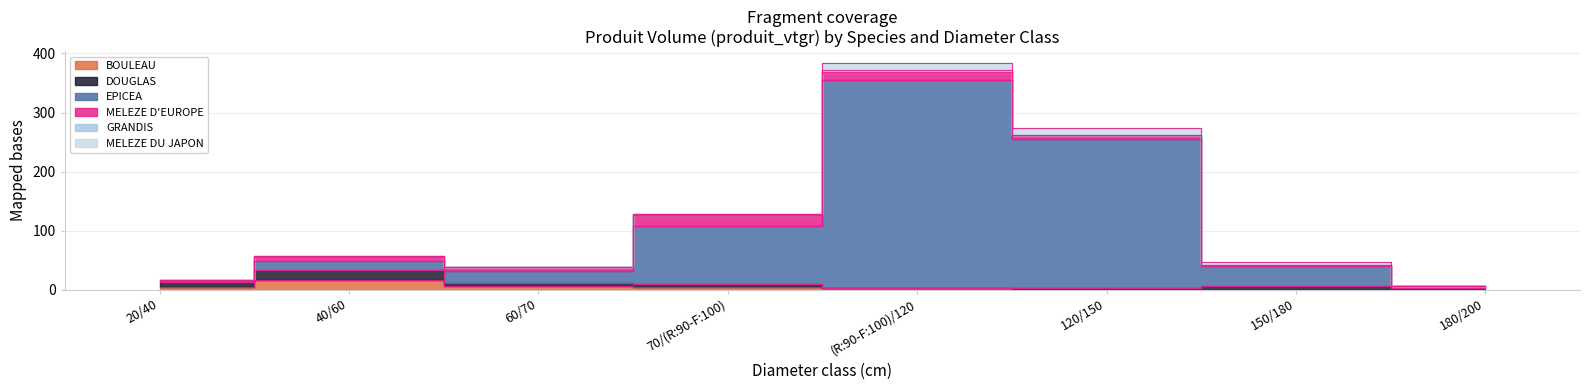

Between (R:90-F:100)/120 and 180/200, which series saw the biggest shift?

EPICEA